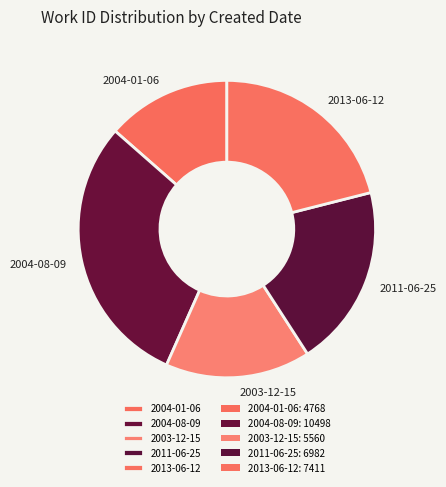

What is the largest slice in the pie chart?

2004-08-09